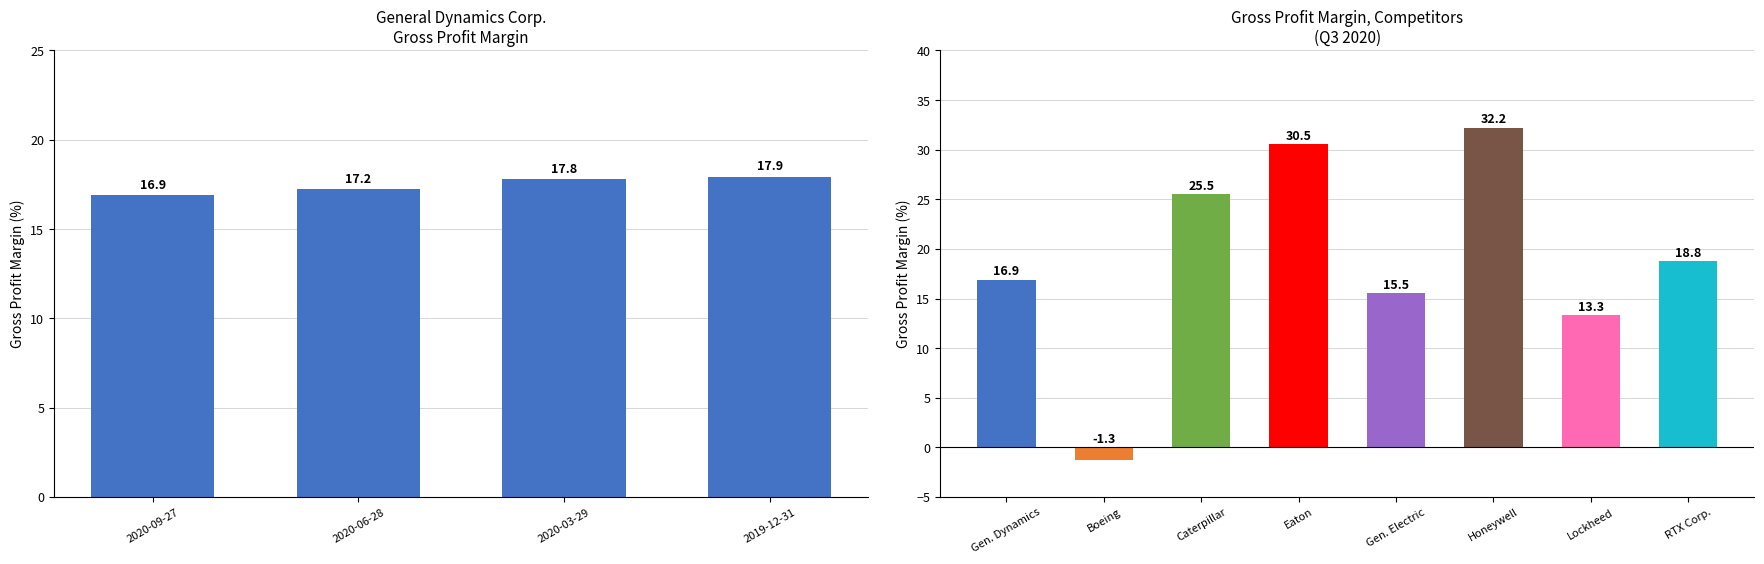

Which label corresponds to the smallest value in the chart?

2020-09-27